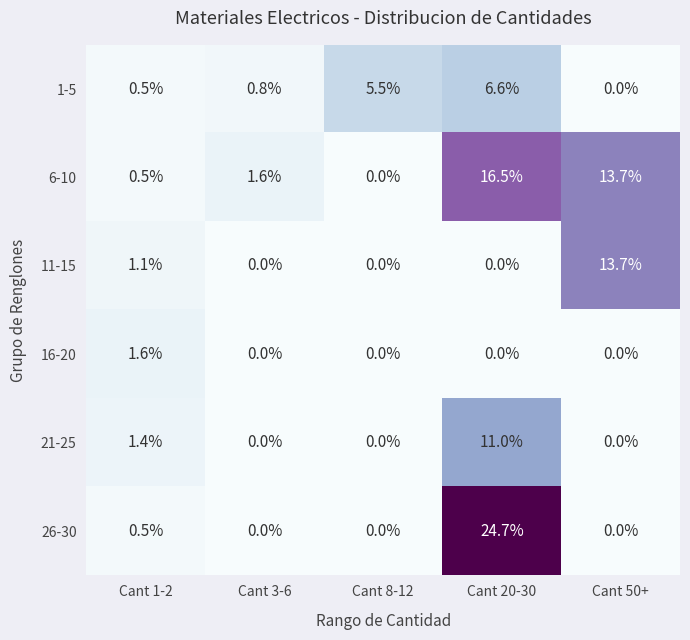

Which series has the largest range (max minus min)?

26-30